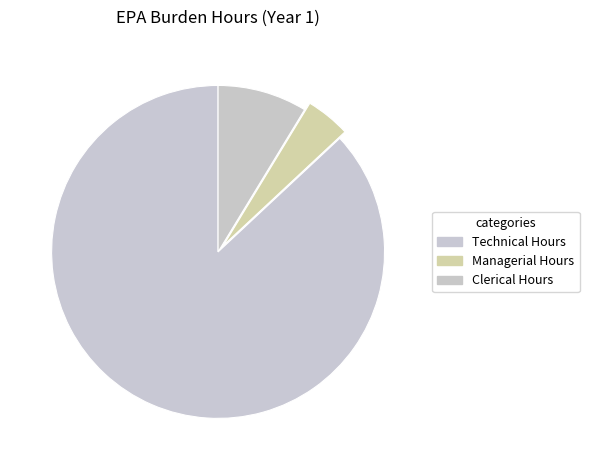

How many segments does this pie chart have?

3